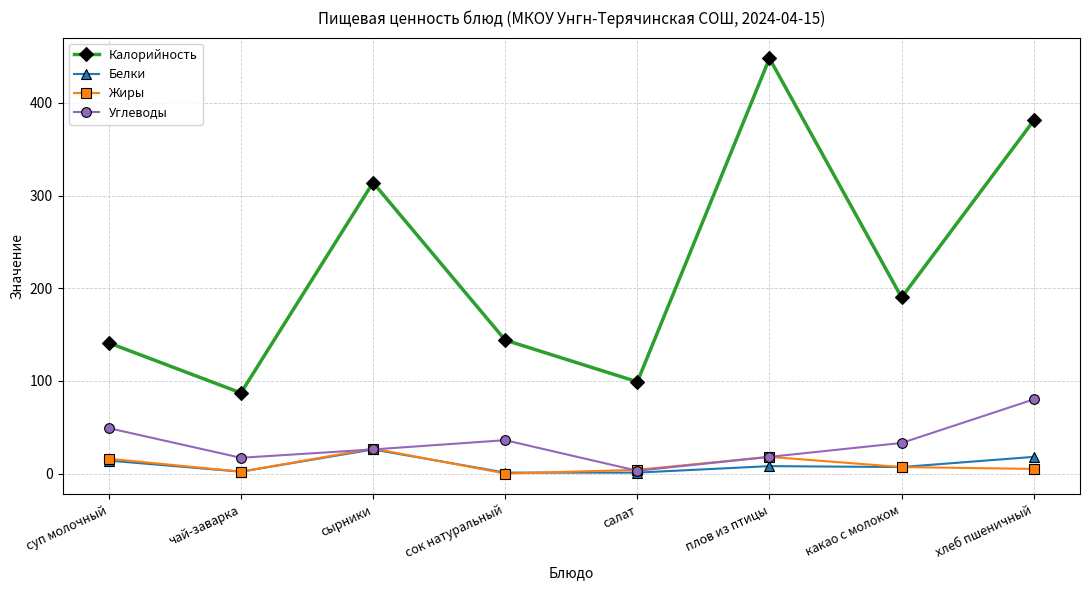

The value of Белки at чай-заварка is 2. True or false?

True